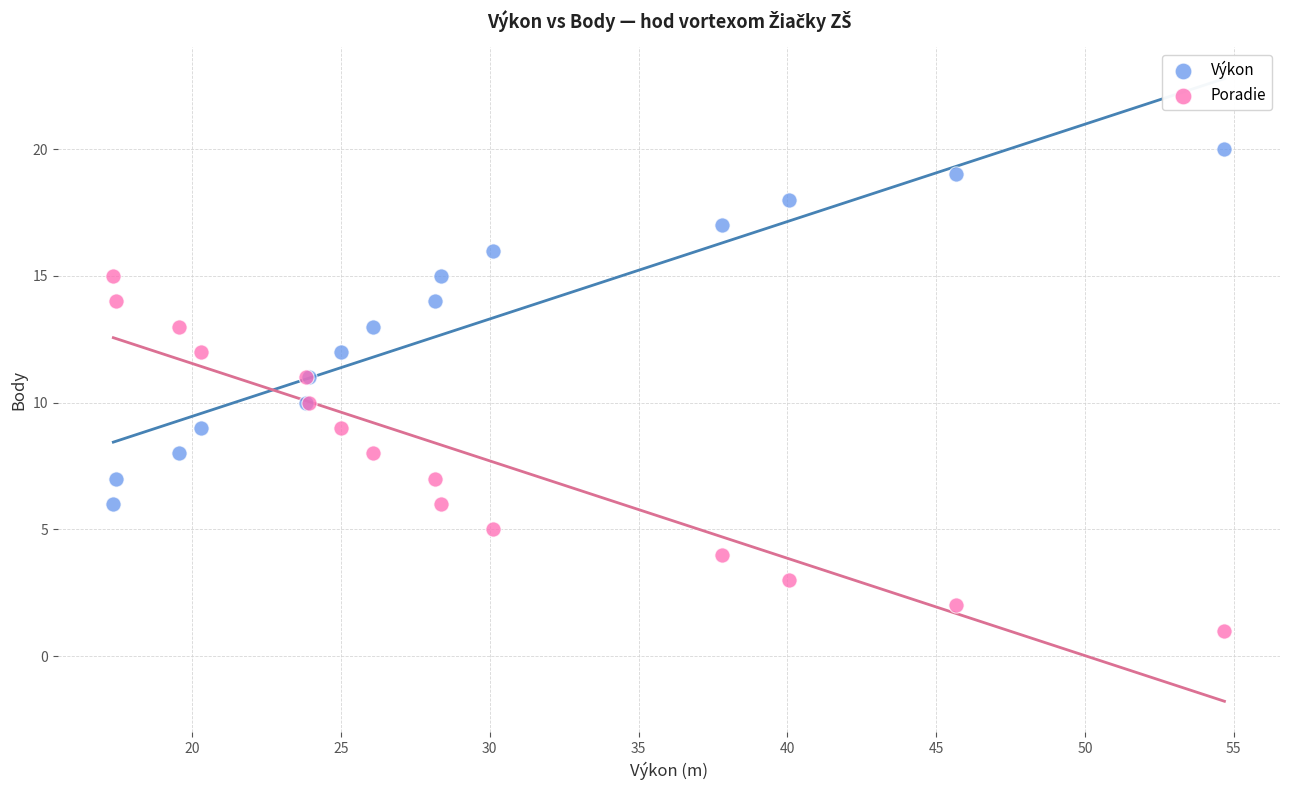

Which series reaches the minimum Y coordinate?

Poradie